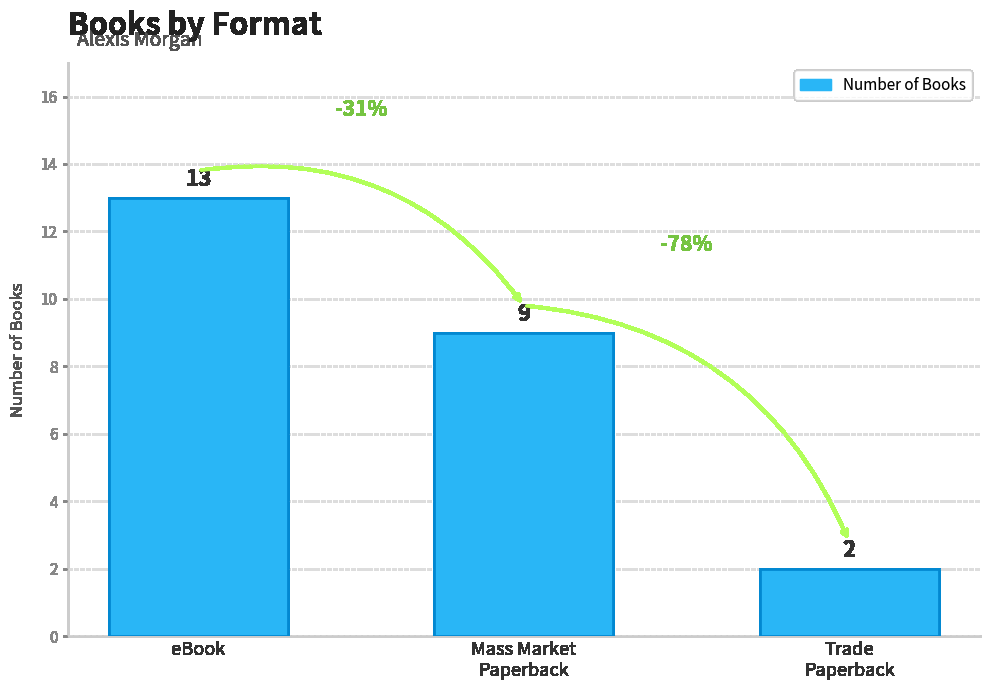

Between Trade
Paperback and eBook, which is larger?

eBook